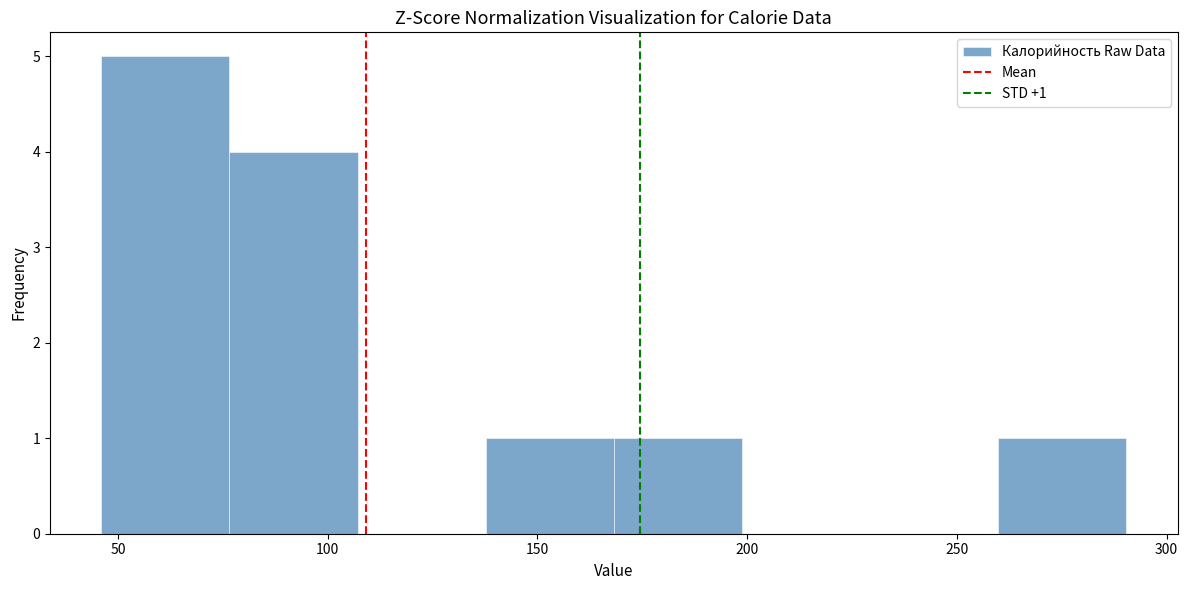

Which range on the x-axis has the tallest bar?

45 to 75